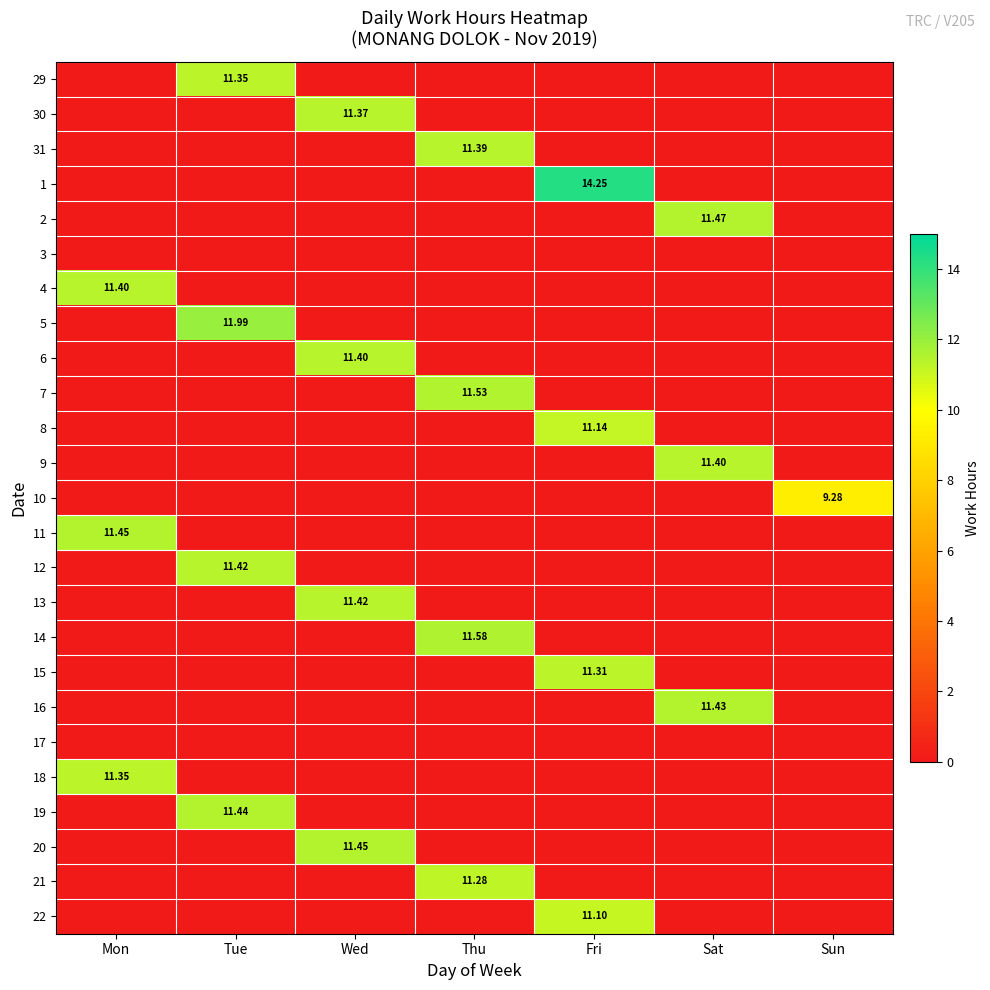

What is the spread (max minus min) of values at Sat?

11.5